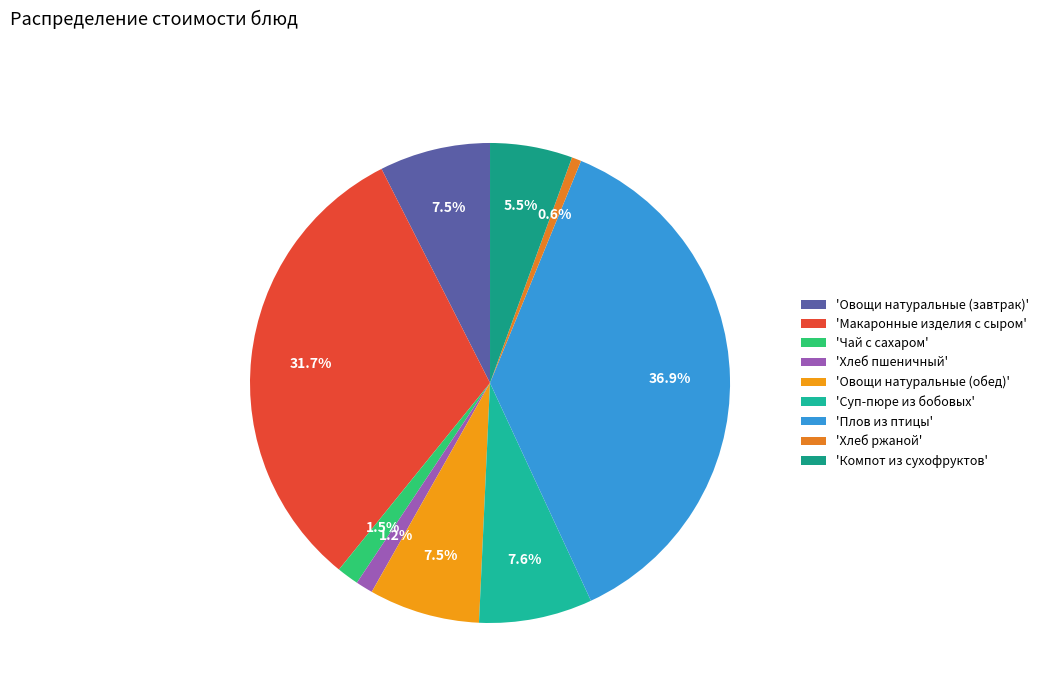

What is the smallest slice in the pie chart?

'Хлеб ржаной'